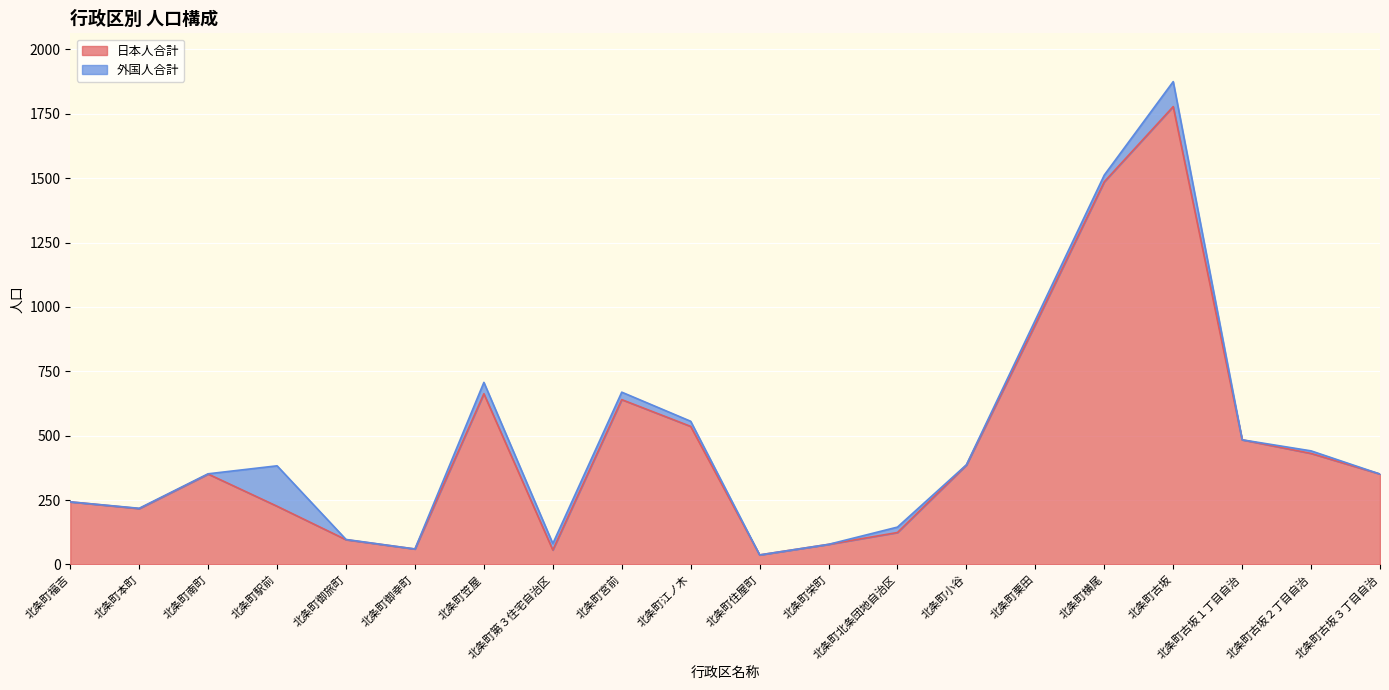

What is the difference between the maximum and minimum values?

1741